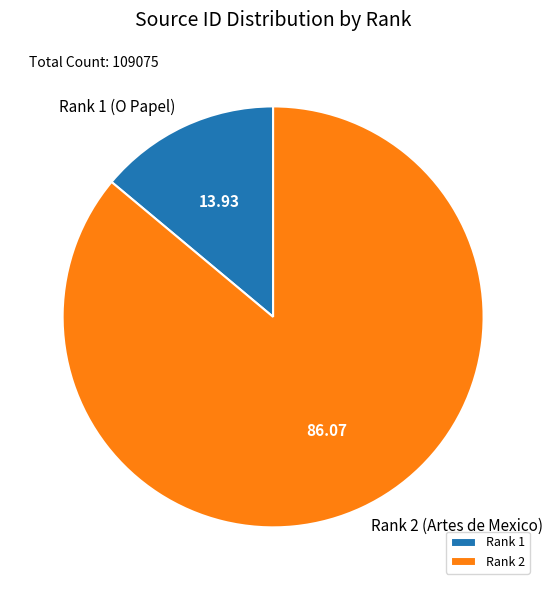

Is the sum of Rank 2 and Rank 1 greater than half?

Yes